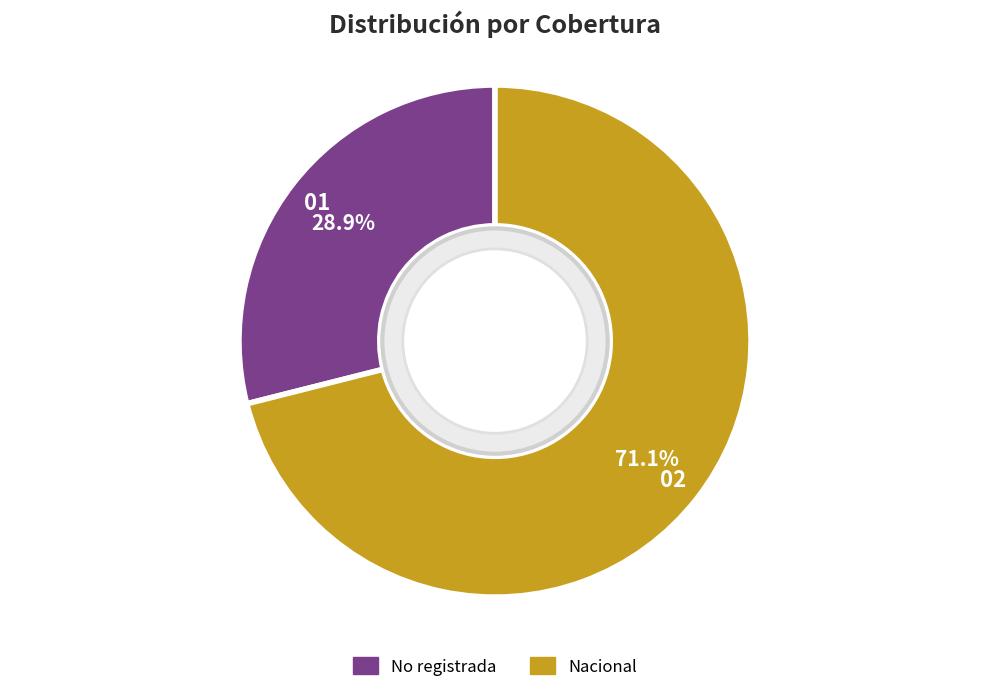

Between Nacional and No registrada, which is larger?

Nacional